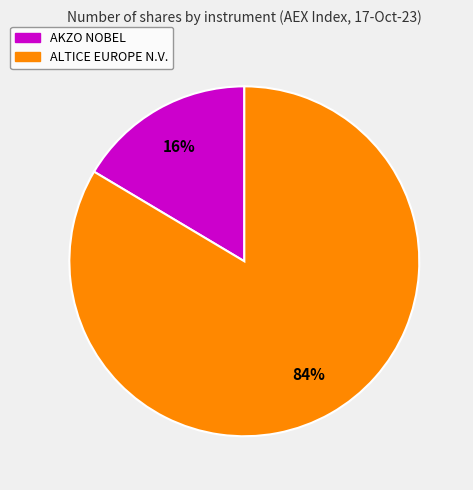

How many segments does this pie chart have?

2